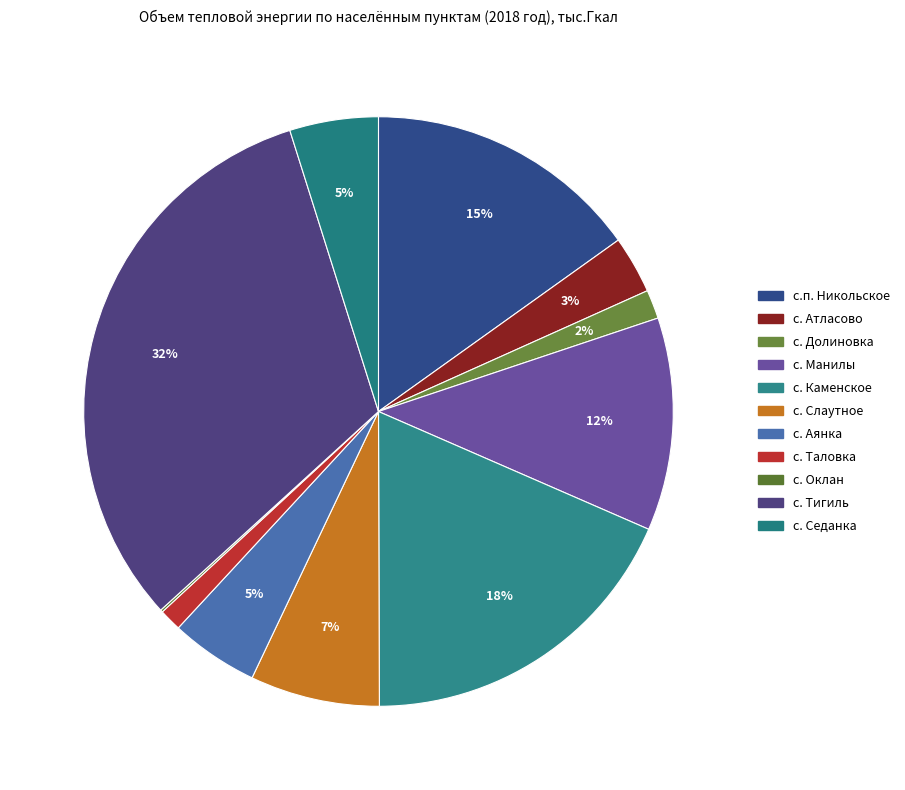

What portion of the pie excludes с. Оклан?

99.9%